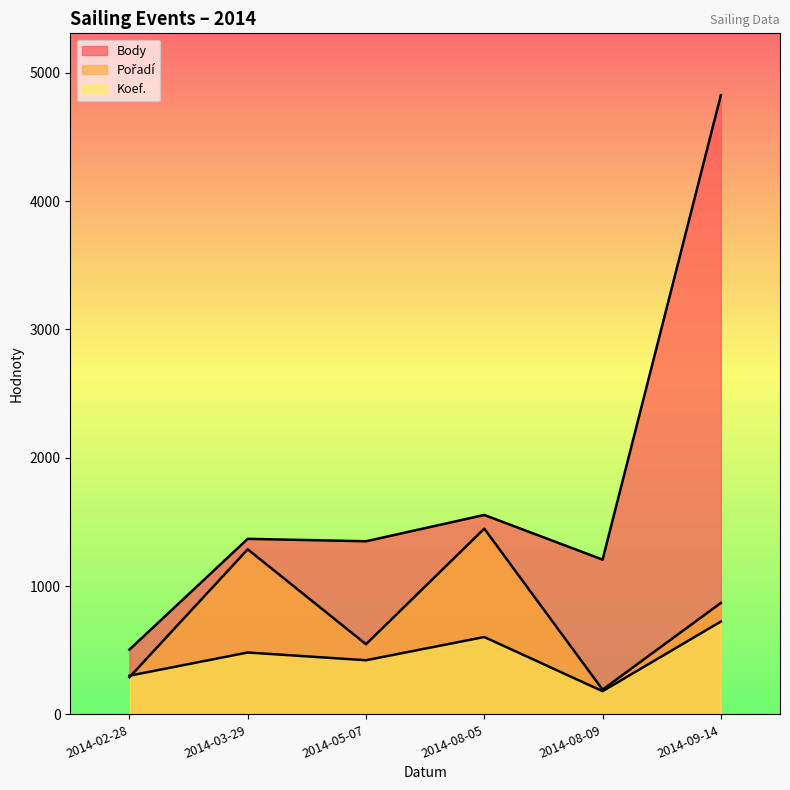

Which series ends up on top after the final intersection of Pořadí and Koef.?

Pořadí